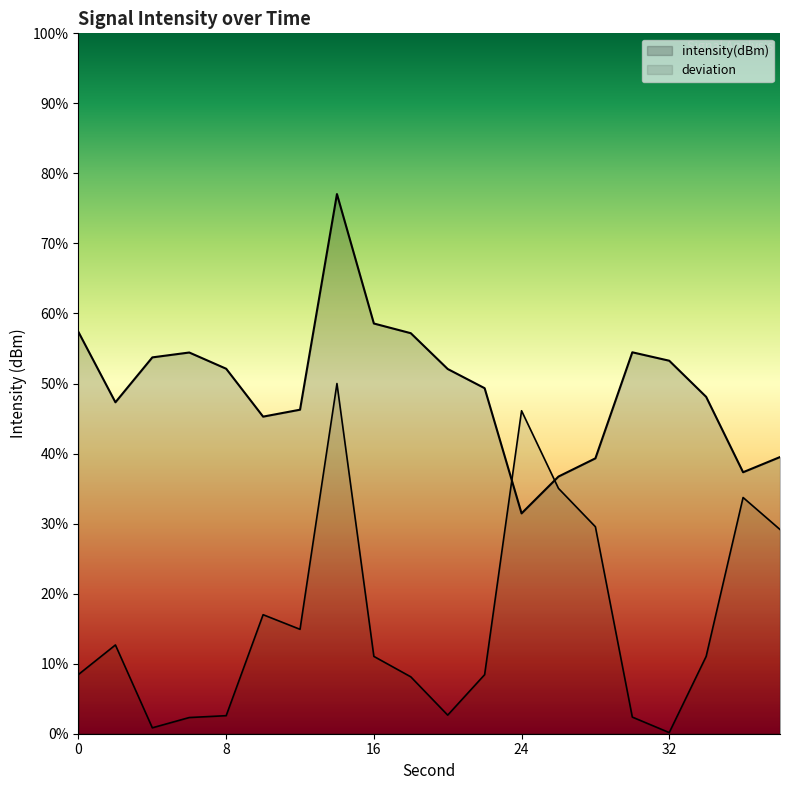

Does the chart display data point markers on the line(s)?

No